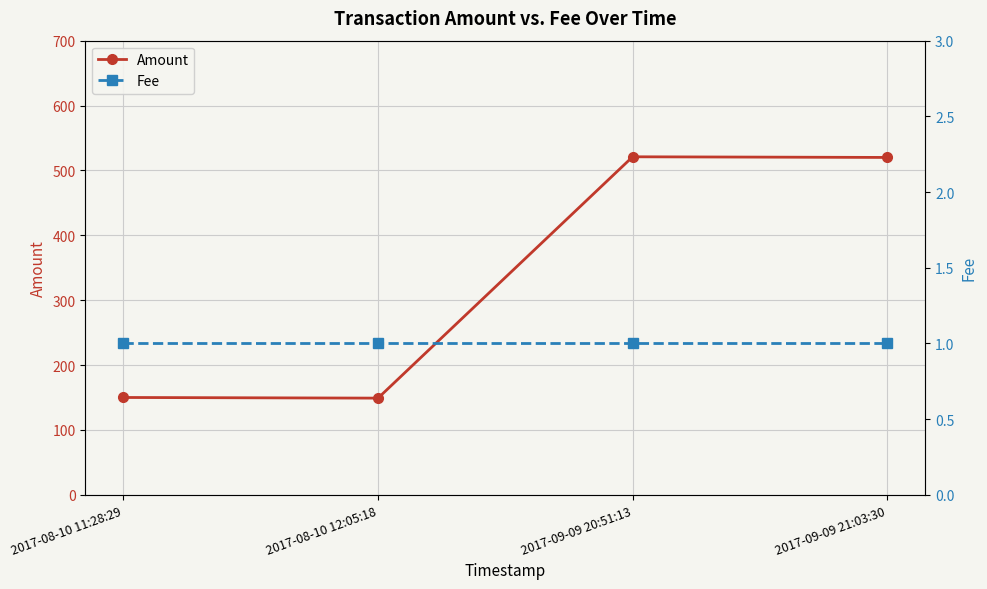

Which category has the highest value in the Fee series?

2017-08-10 11:28:29